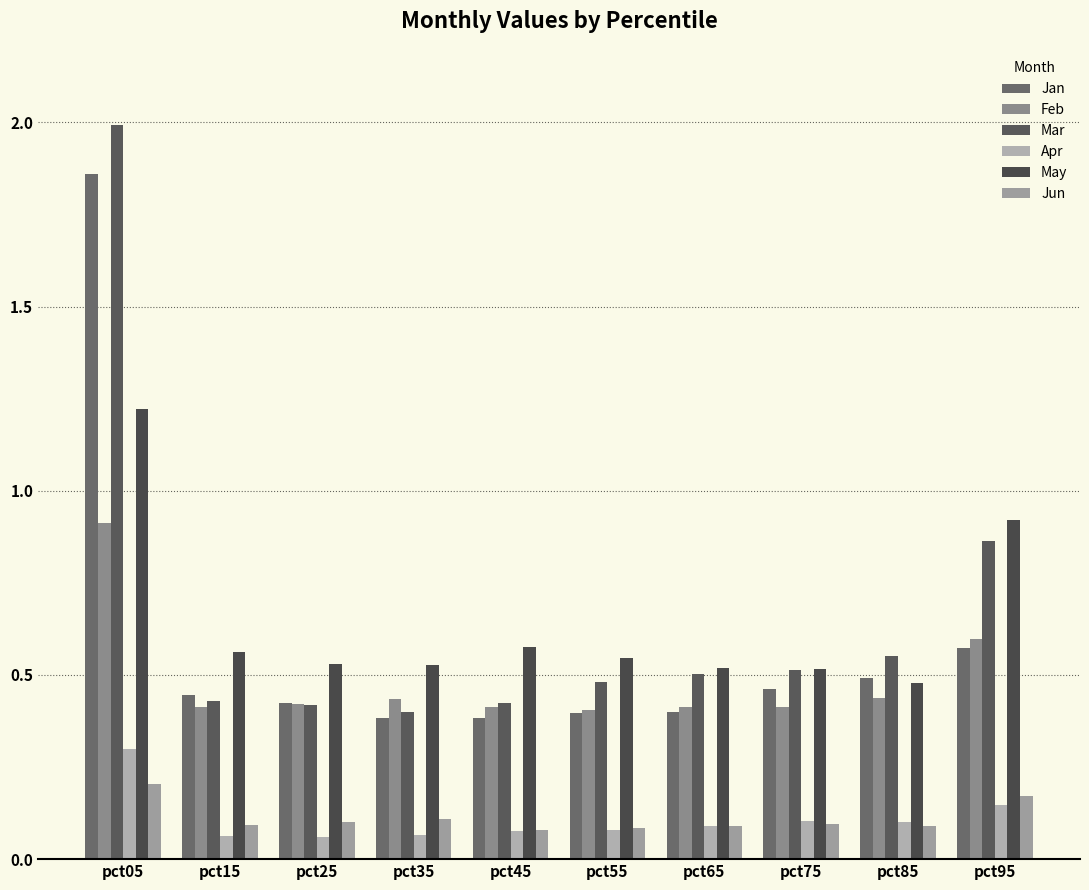

How many series are shown in this chart?

6